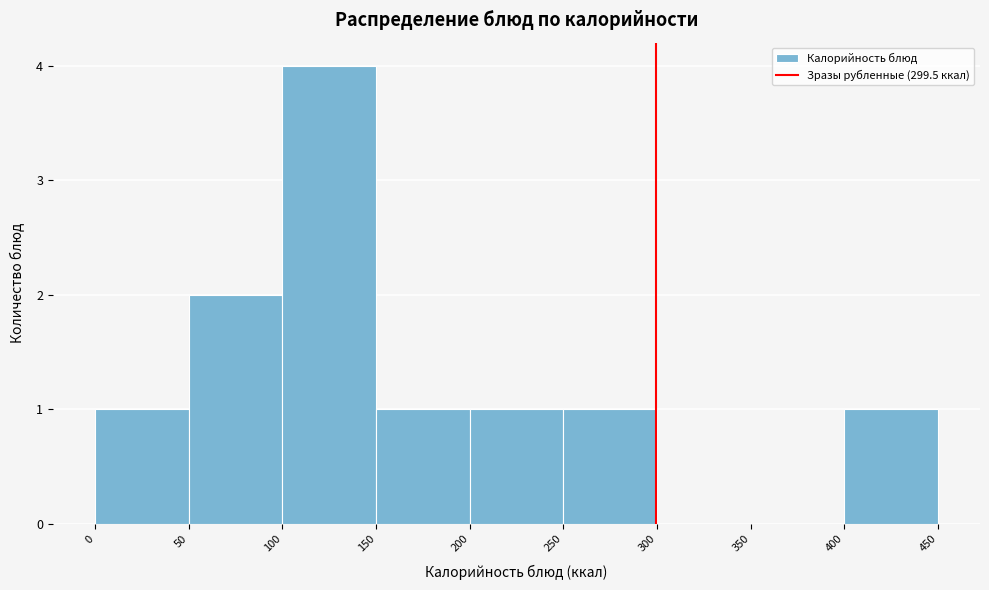

What is the height of the bar covering 250 to 300 on the x-axis? The values are not printed on the chart, so give them approximately, as read against the axis.

1